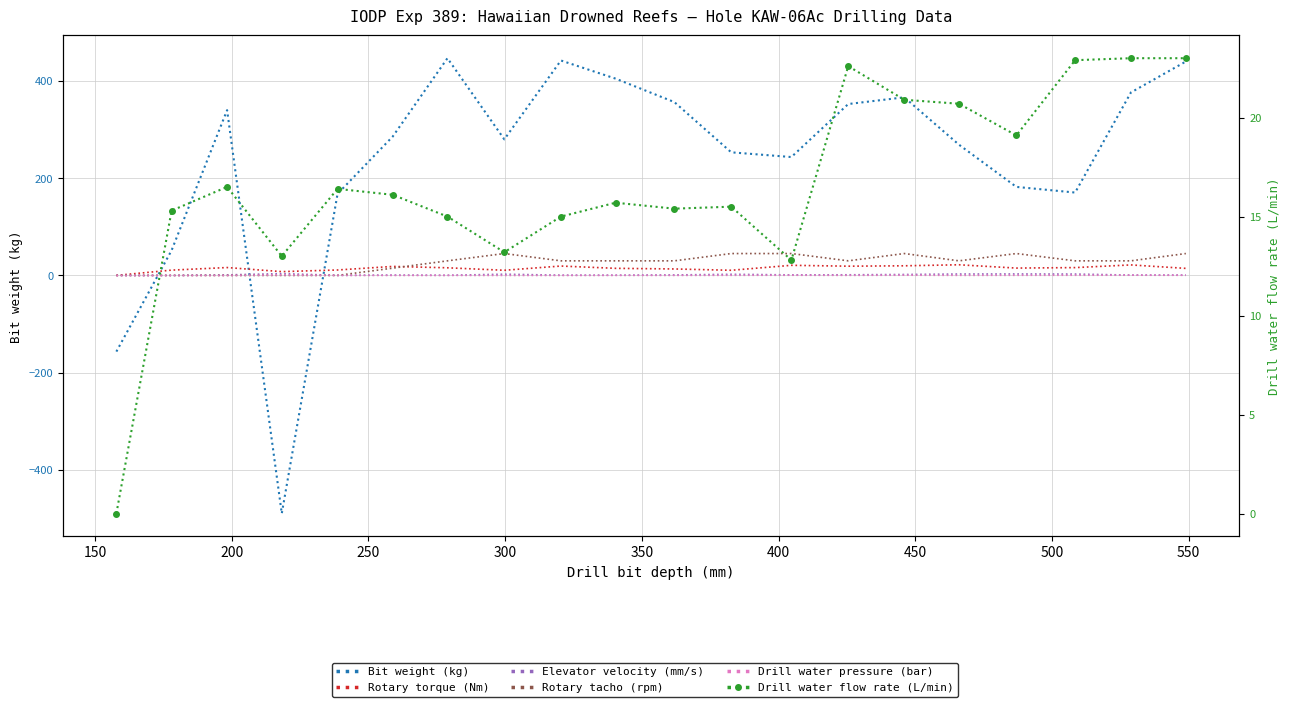

Is the value of Elevator velocity (mm/s) at 13 greater than the value of Rotary tacho (rpm) at 500?

No